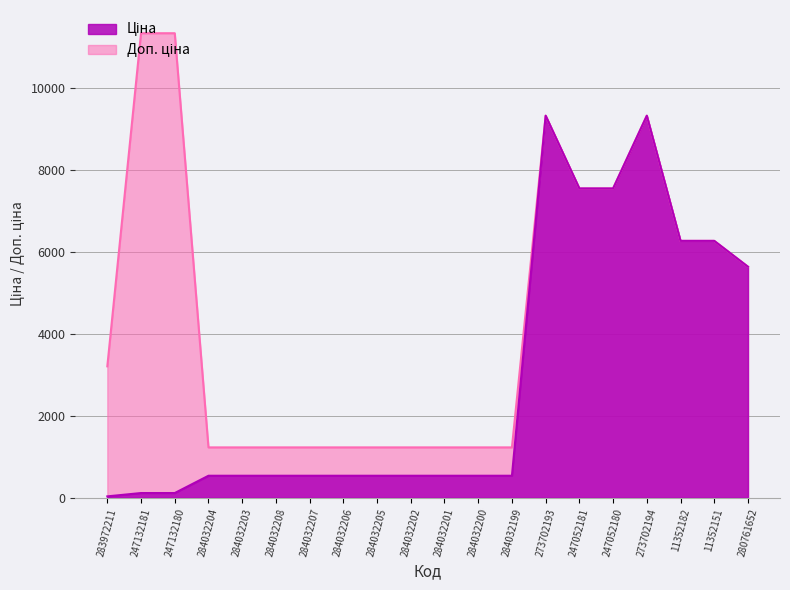

Which category has the lowest value in the Ціна series?

283972211